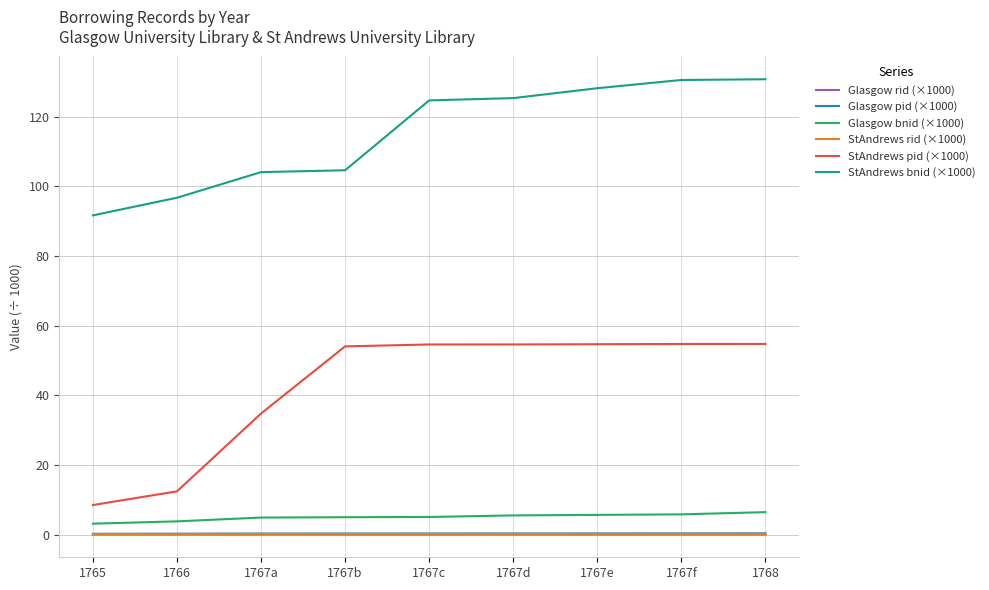

What is the spread (max minus min) of values at 1767d?

125.3